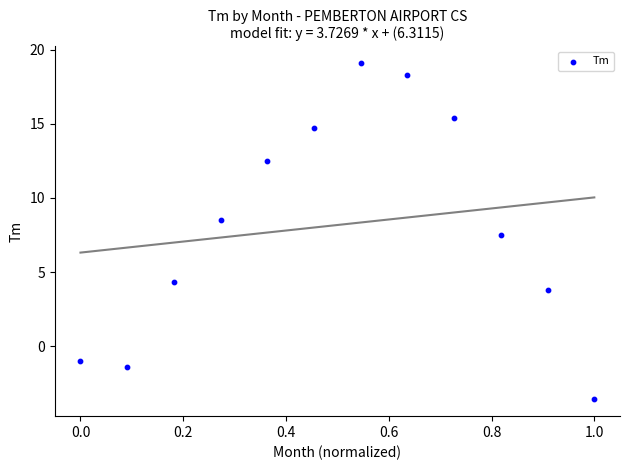

What Y value in the scatter plot is closest to 7?

7.5